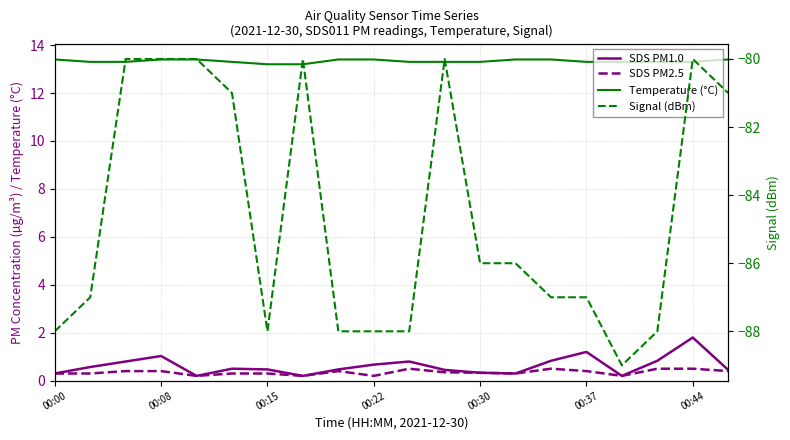

Rank the series at 16 from lowest to highest value.

Signal (dBm), SDS PM1.0, SDS PM2.5, Temperature (°C)